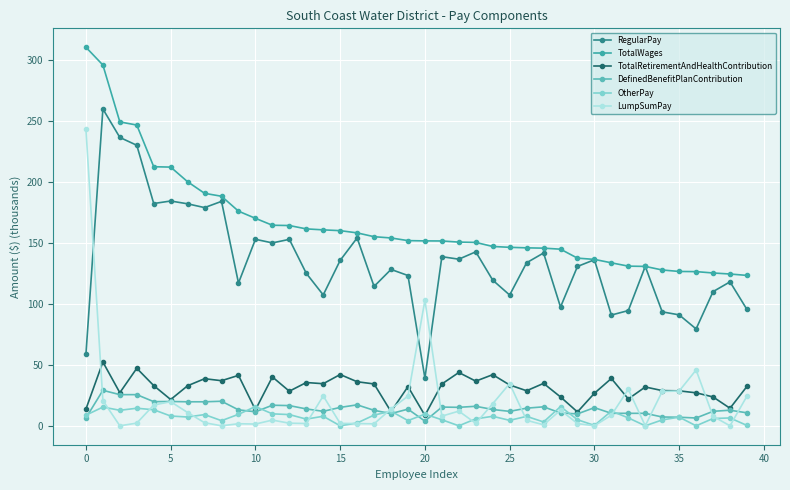

How many lines are shown in the chart?

6